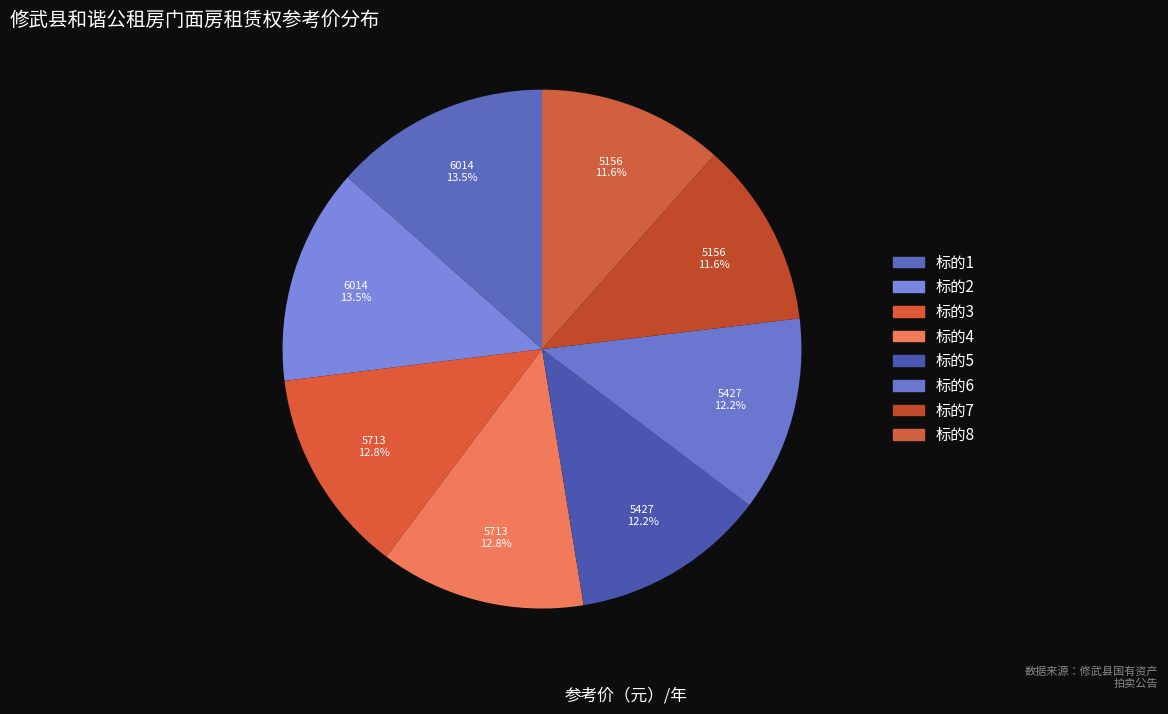

Is the sum of 标的6 and 标的3 greater than half?

No